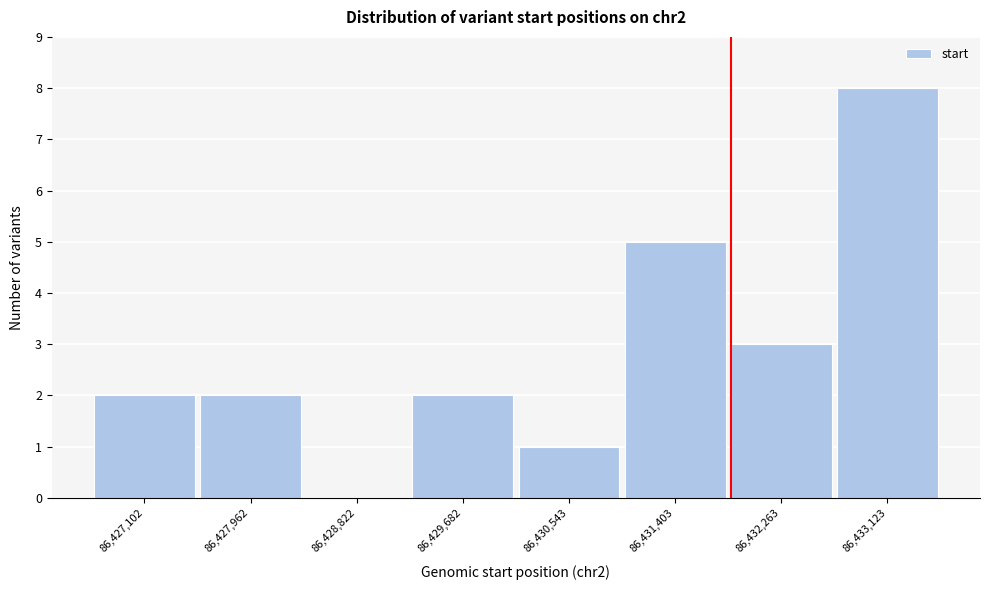

Reading right to left, transcribe all the data shown in this chart.

86,433,123=8	86,432,263=3	86,431,403=5	86,430,543=1	86,429,682=2	86,428,822=0	86,427,962=2	86,427,102=2